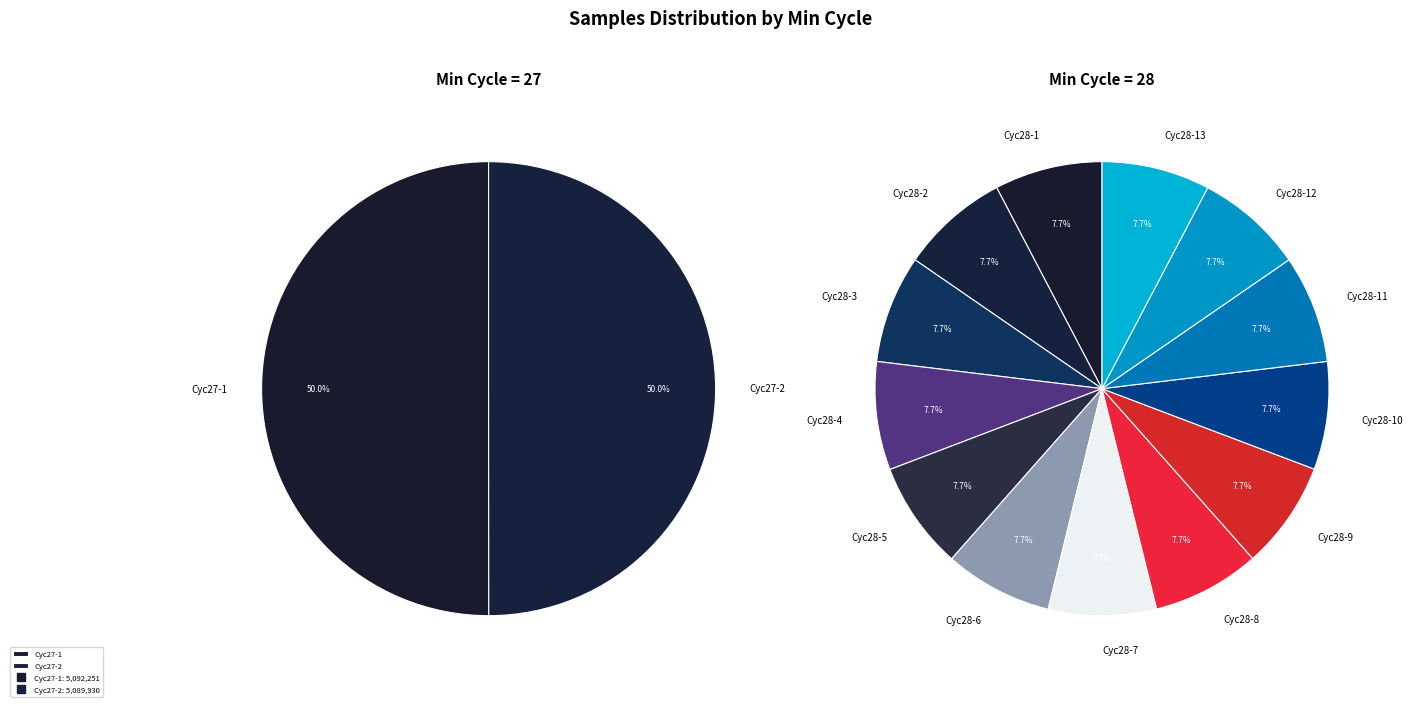

Which category has the smallest portion of the pie?

28